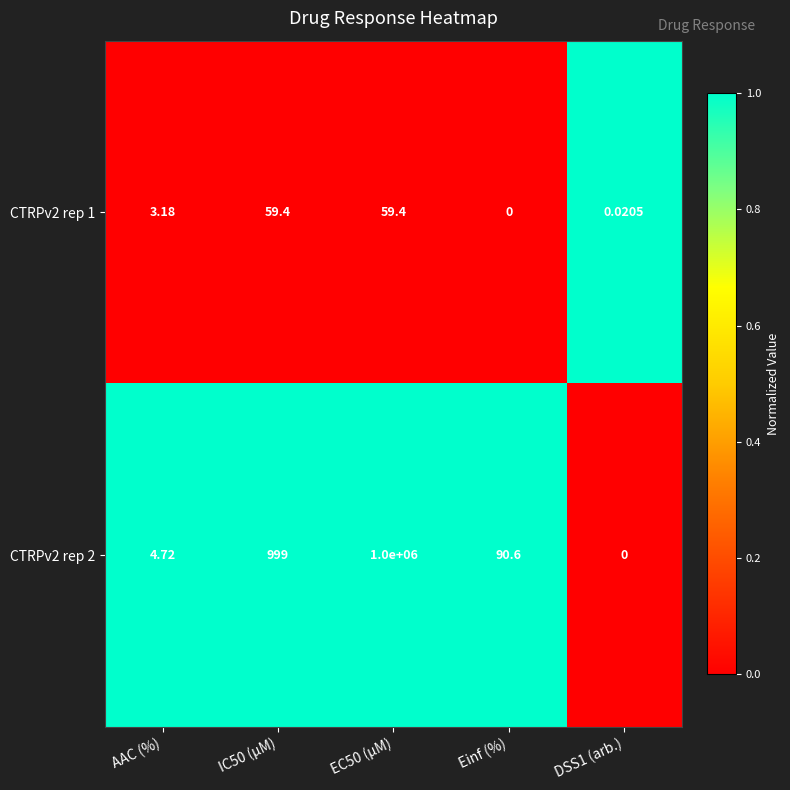

Where is CTRPv2 rep 1 nearest to the value 29?

AAC (%)